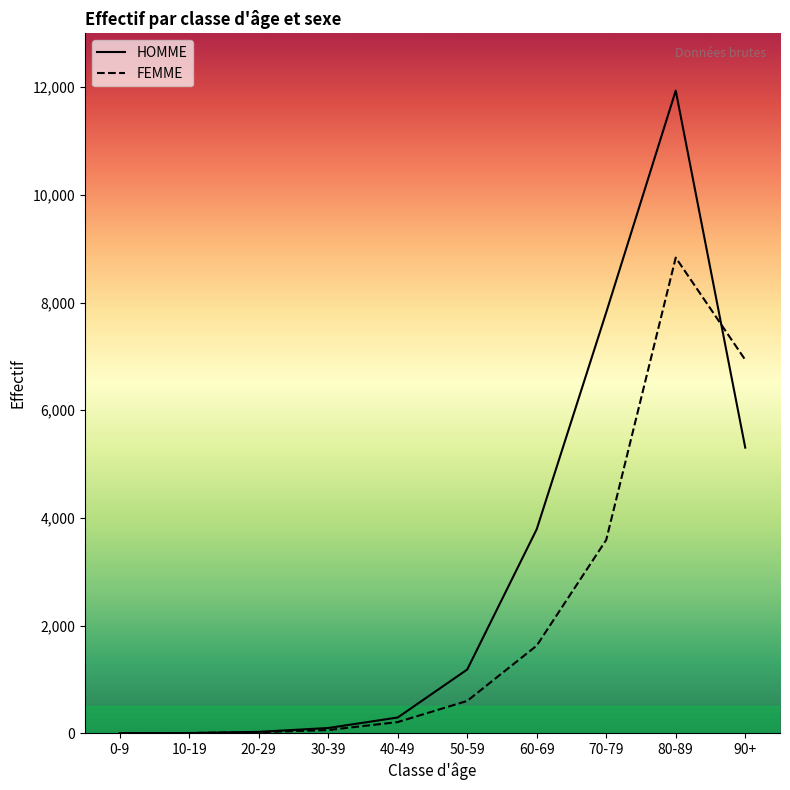

What is the difference between the maximum and second lowest values in the HOMME series?

11933